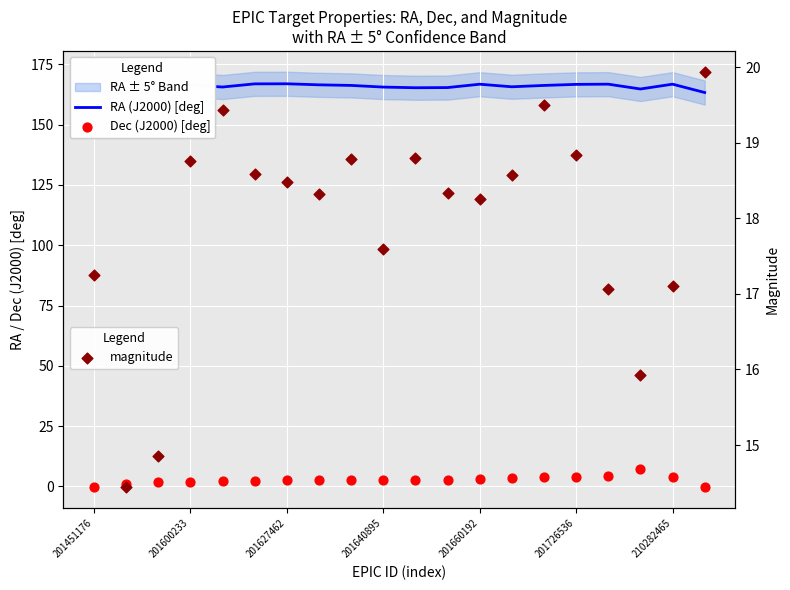

Is the value of RA (J2000) [deg] at 201627462 greater than the value of magnitude at 9?

Yes